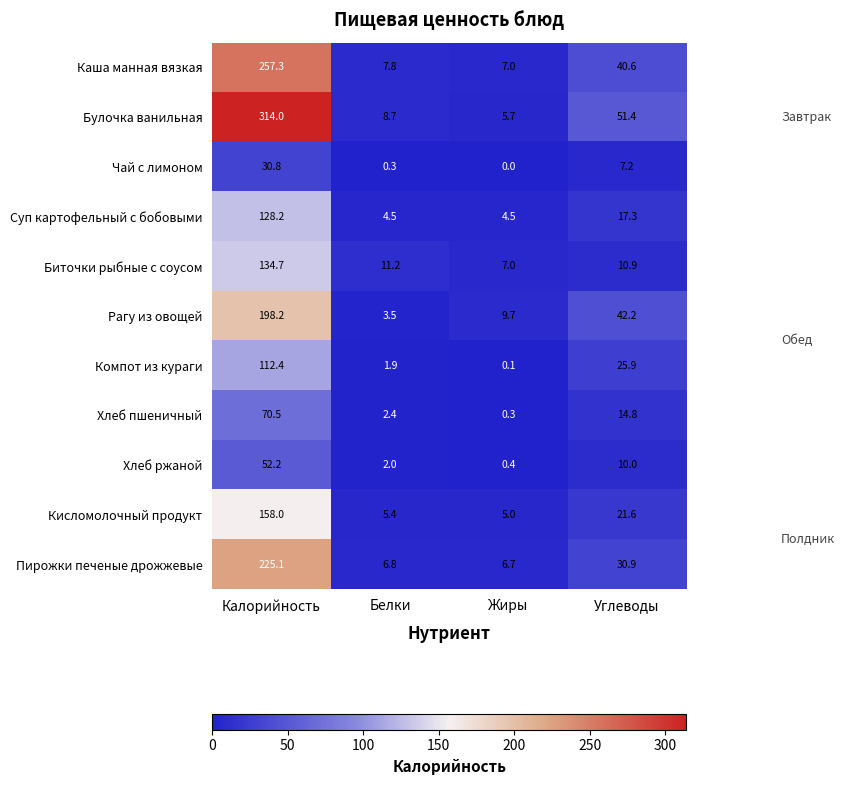

Which series has the widest spread of values?

Булочка ванильная